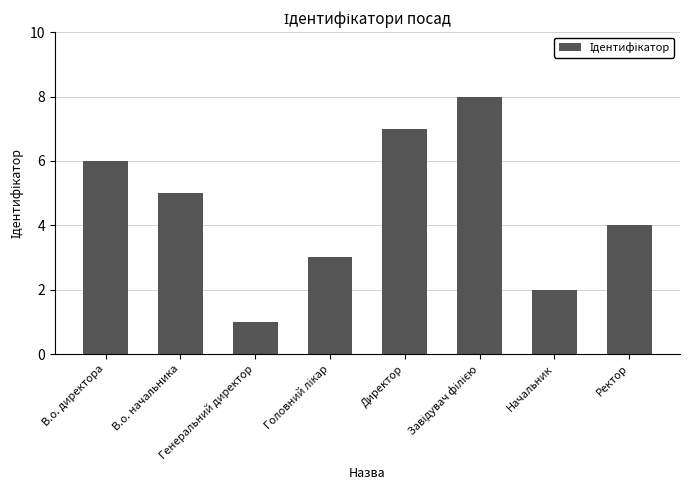

What position from the left is Директор?

5